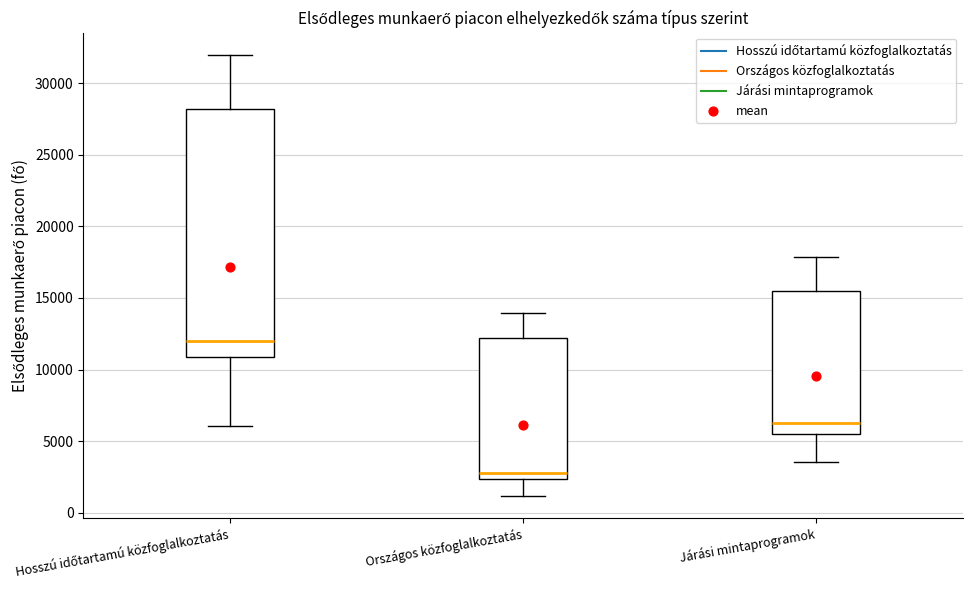

Reading left to right, read every box against the y-axis: the position of its median line, the range the box covers, and the ends of its whiskers. The values are not printed on the chart, so give them approximately, as read against the axis.

Hosszú időtartamú közfoglalkoztatás: median 12000, box 11000 to 28000, whiskers 6000 to 32000
Országos közfoglalkoztatás: median 3000, box 2500 to 12000, whiskers 1000 to 14000
Járási mintaprogramok: median 6500, box 5500 to 15500, whiskers 3500 to 18000